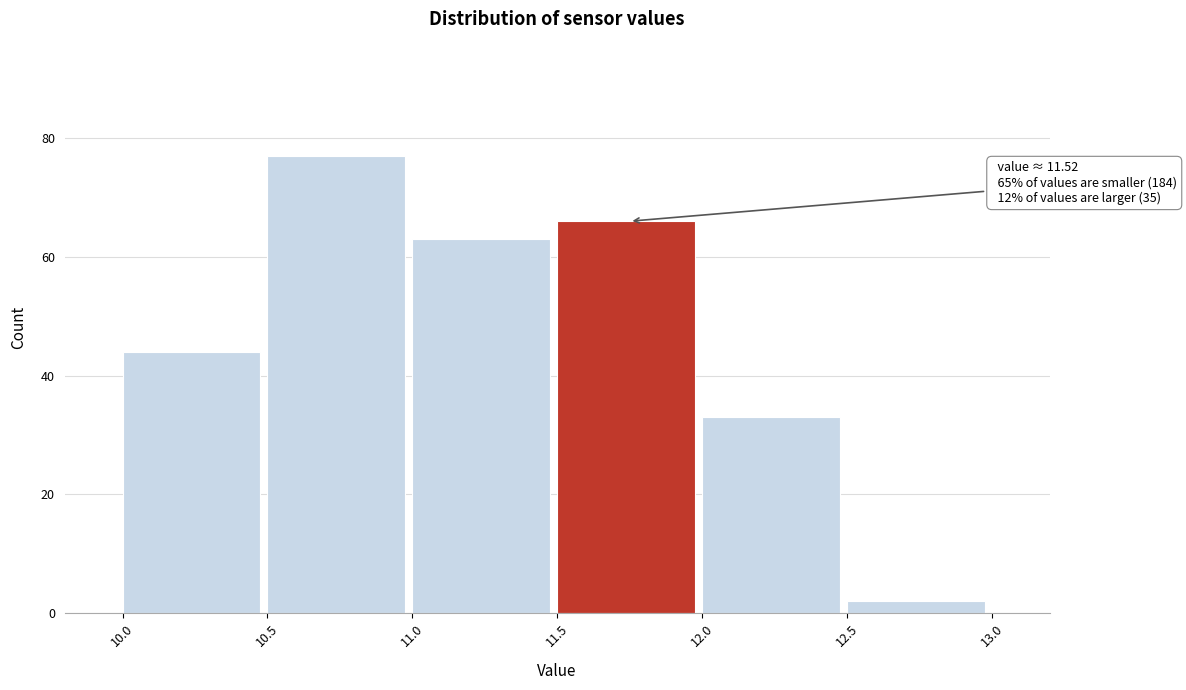

Which range on the x-axis has the tallest bar?

10.5 to 11.0